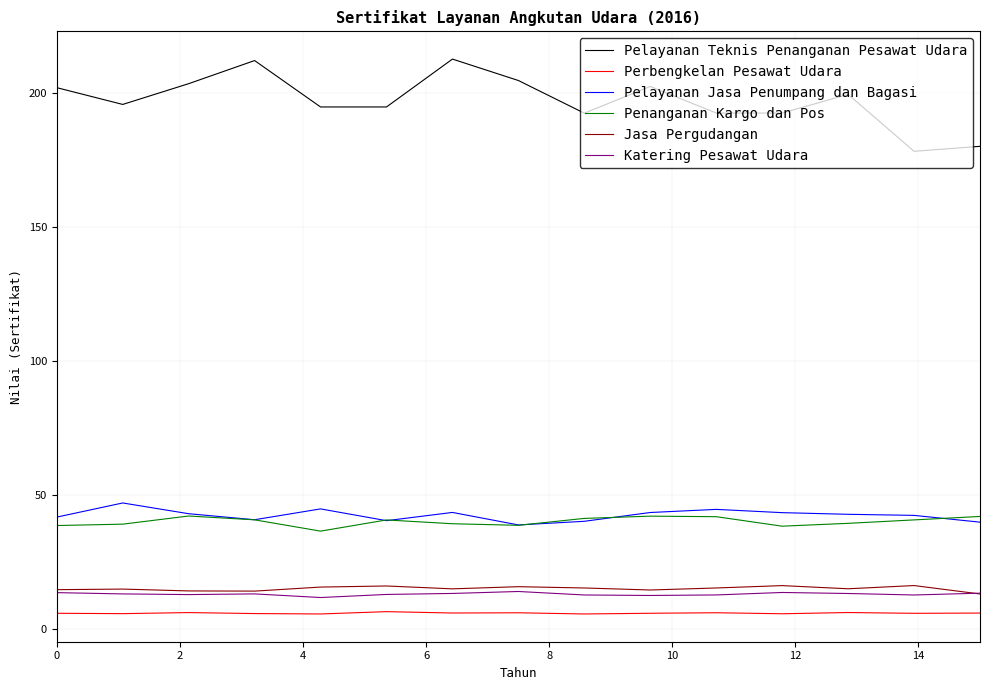

What is the lowest value of the Pelayanan Teknis Penanganan Pesawat Udara series?

178.2